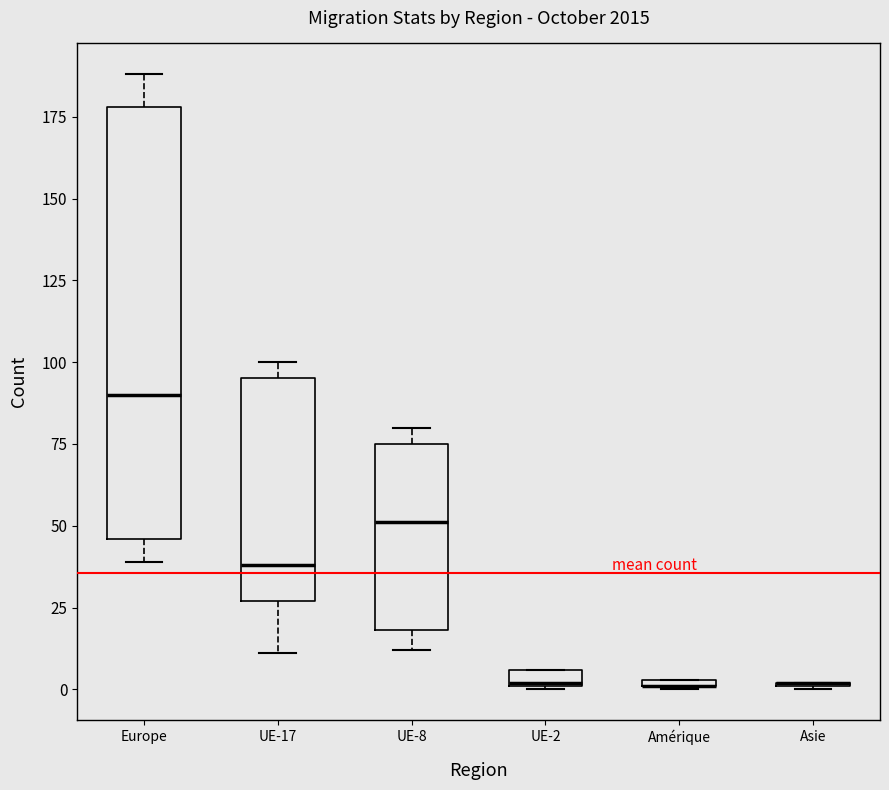

Comparing the boxes themselves (not the whiskers), which one is the tallest?

Europe